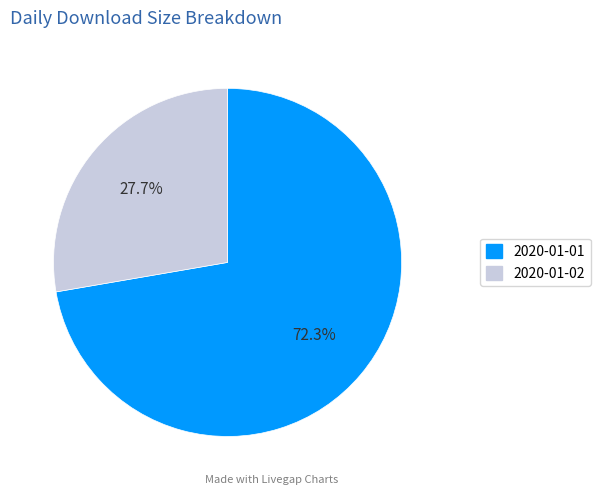

How much of the chart is everything except 2020-01-01?

27.7%